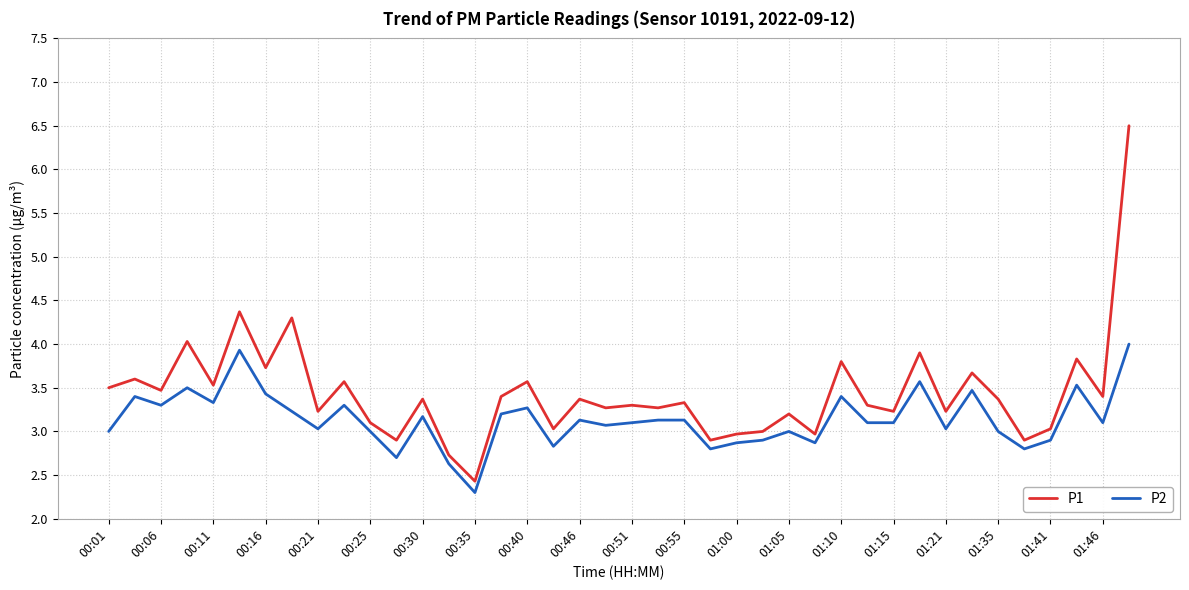

Which series has the largest total across all categories?

P1